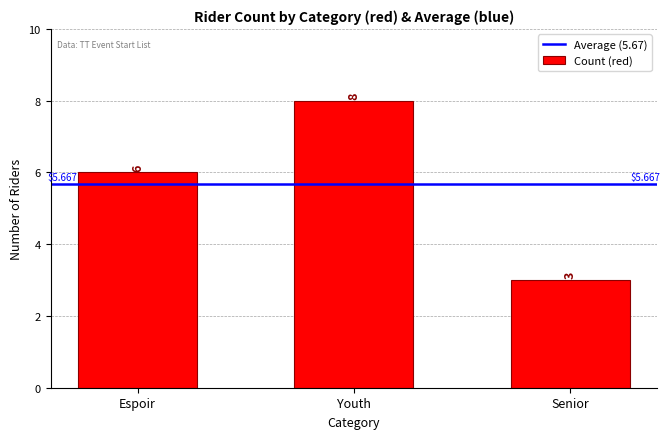

Which has a higher value, Espoir or Senior?

Espoir